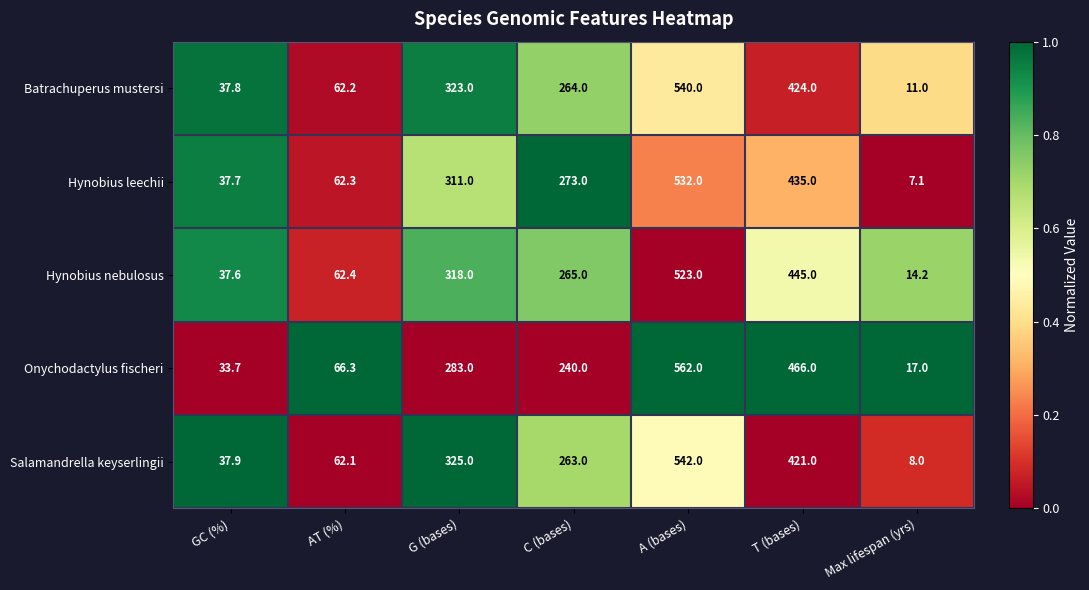

How many values in the Salamandrella keyserlingii series are below 263?

3